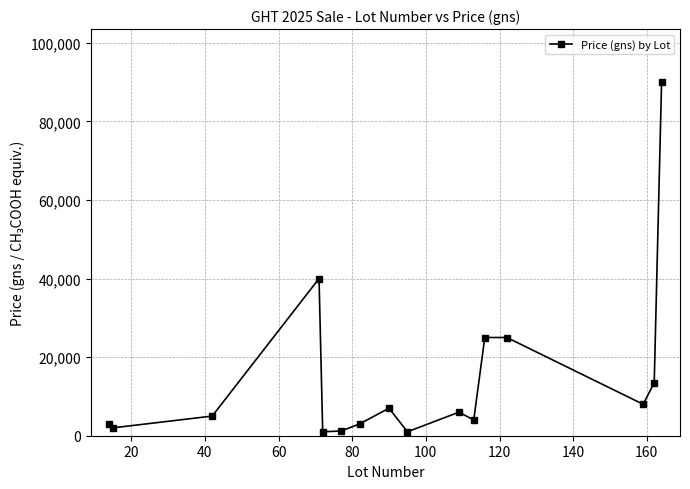

What is the average value?

14669